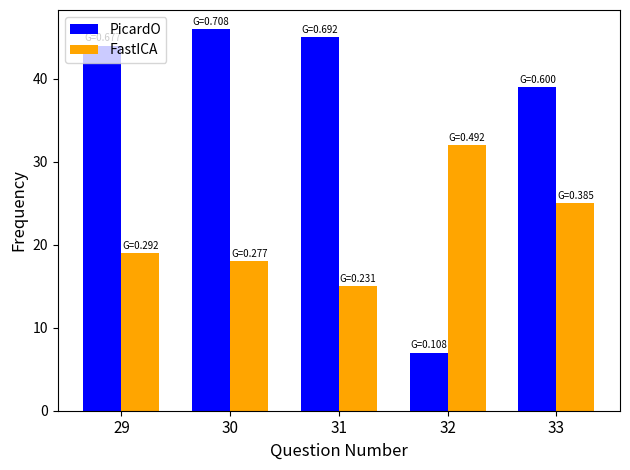

Reading left to right, transcribe all the data shown in this chart.

PicardO: 29=44	30=46	31=45	32=7	33=39
FastICA: 29=19	30=18	31=15	32=32	33=25